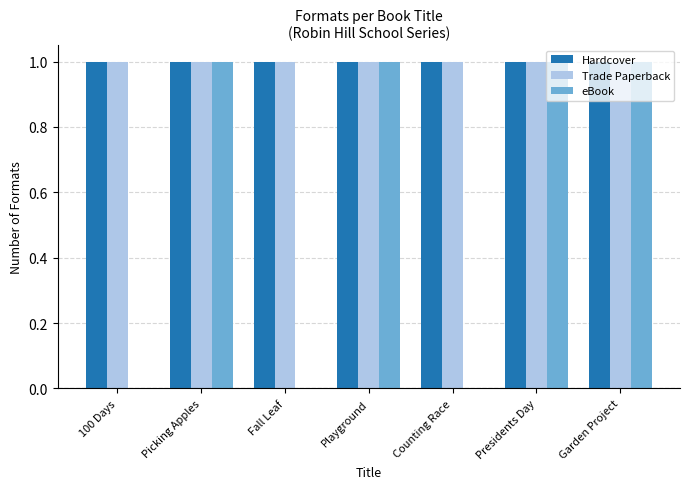

Is the value of Hardcover at Garden Project greater than the value of eBook at Counting Race?

Yes